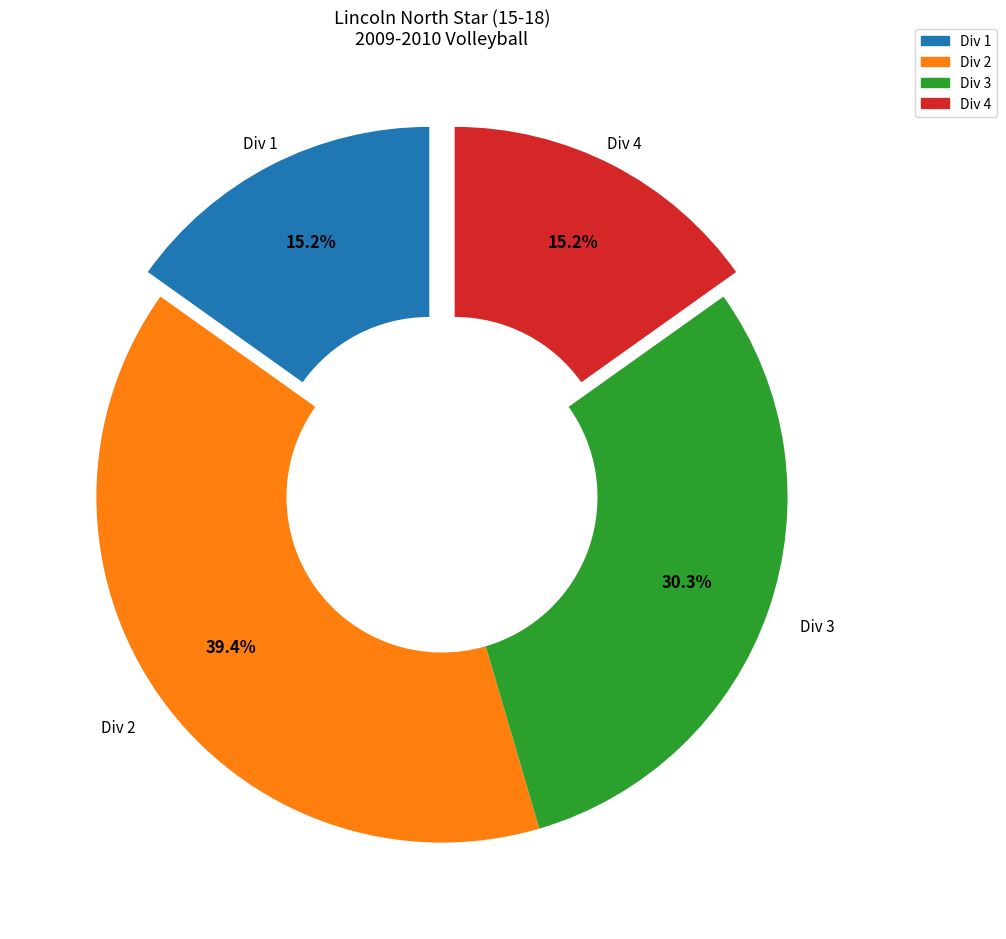

Is there a majority slice in this chart?

No